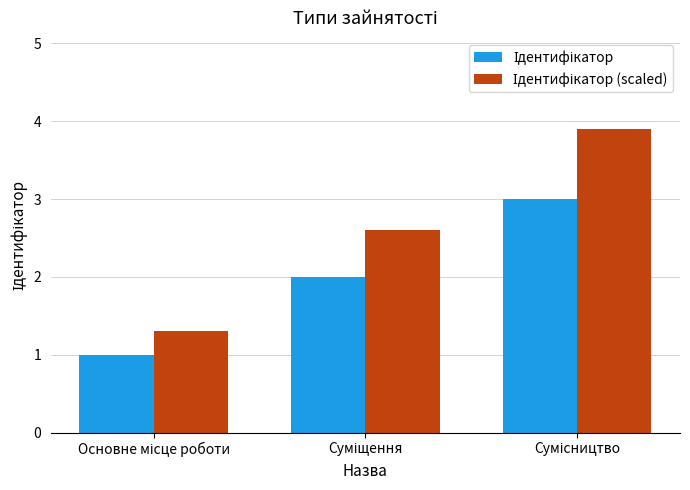

What is the maximum value shown in the chart?

3.9